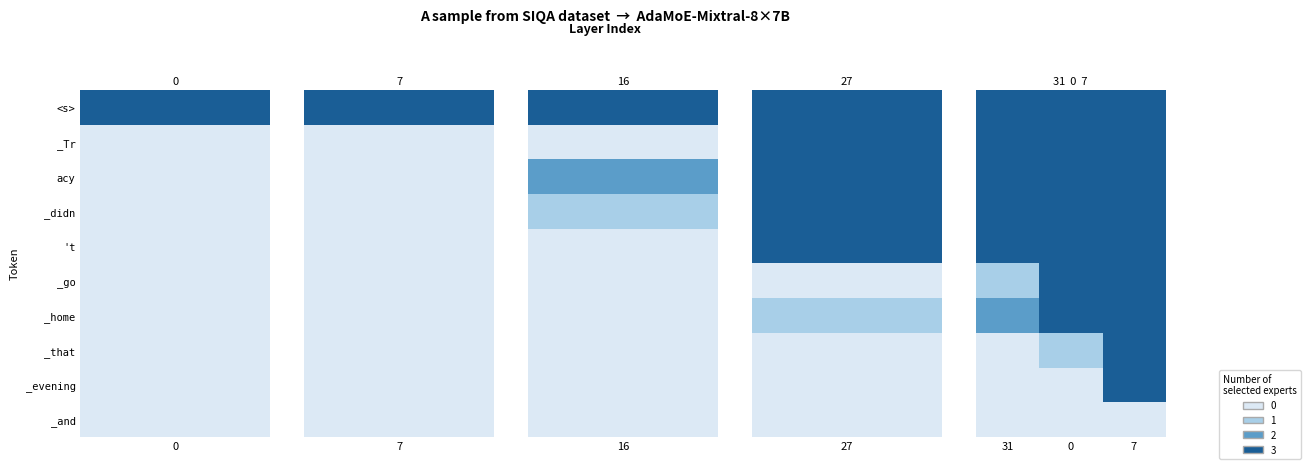

At how many categories does at least one series exceed 0?

3